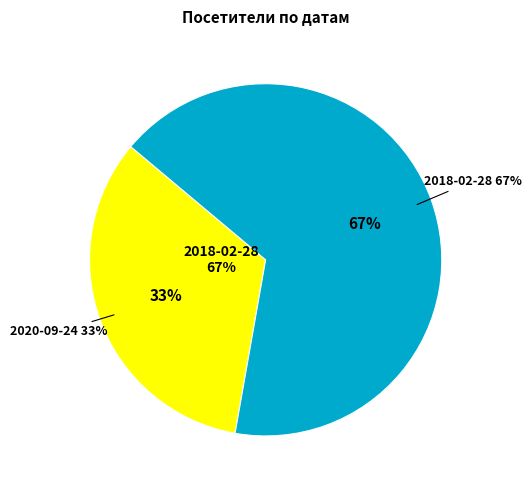

How many segments does this pie chart have?

2